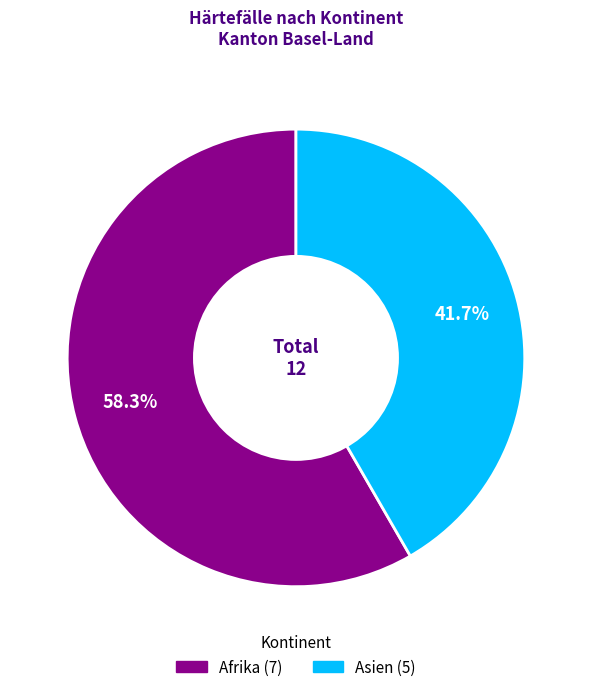

Which category accounts for the majority?

Afrika